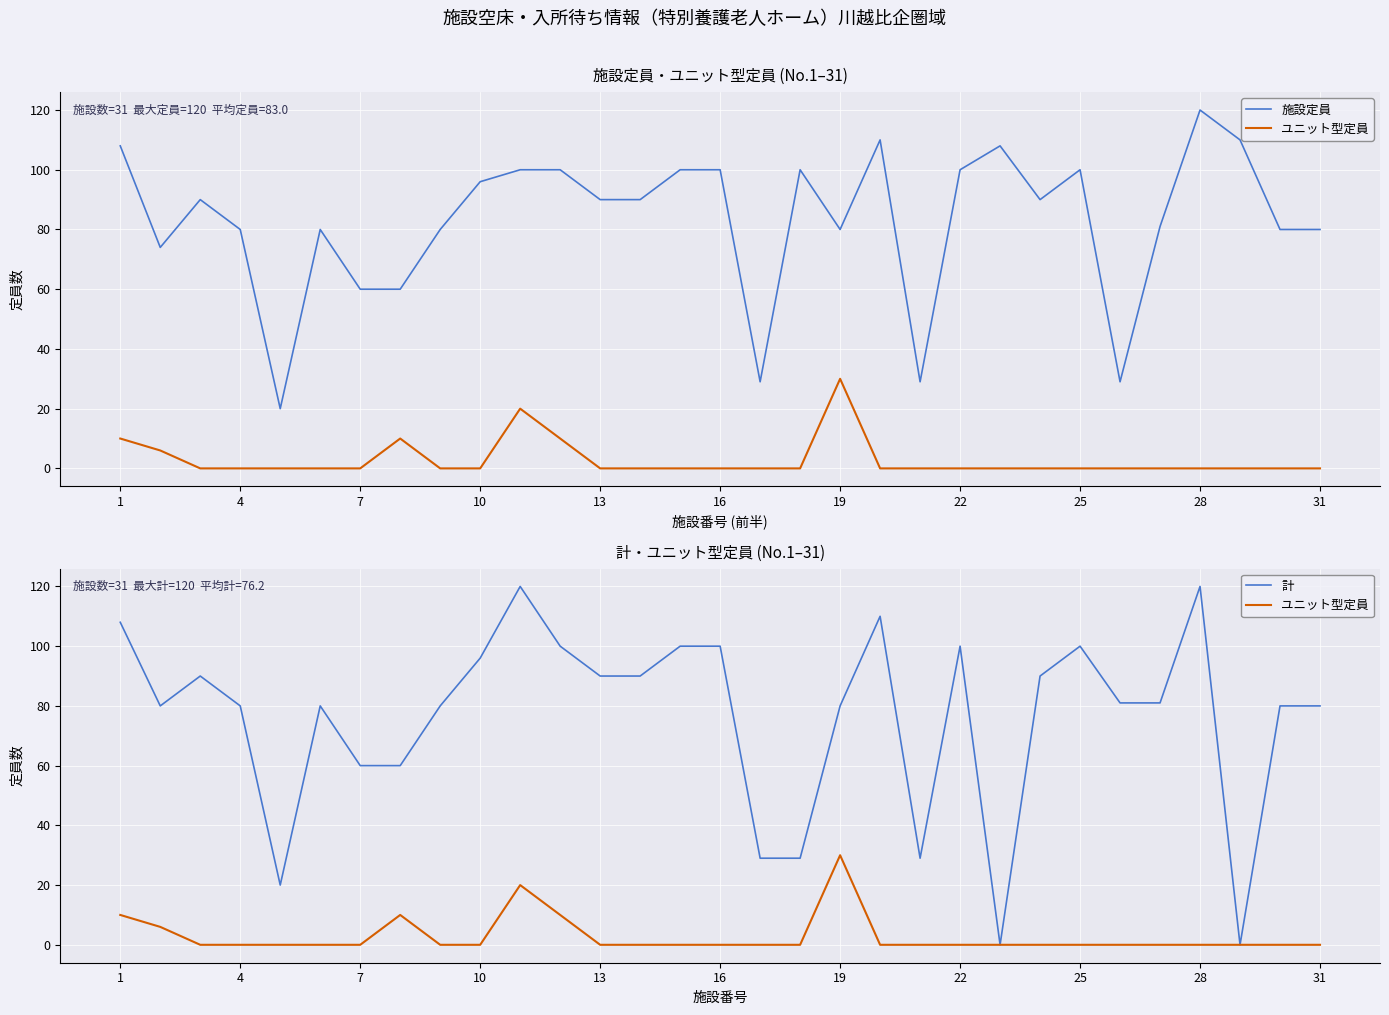

List the series in order of their peak value, highest first.

施設定員, 計, ユニット型定員